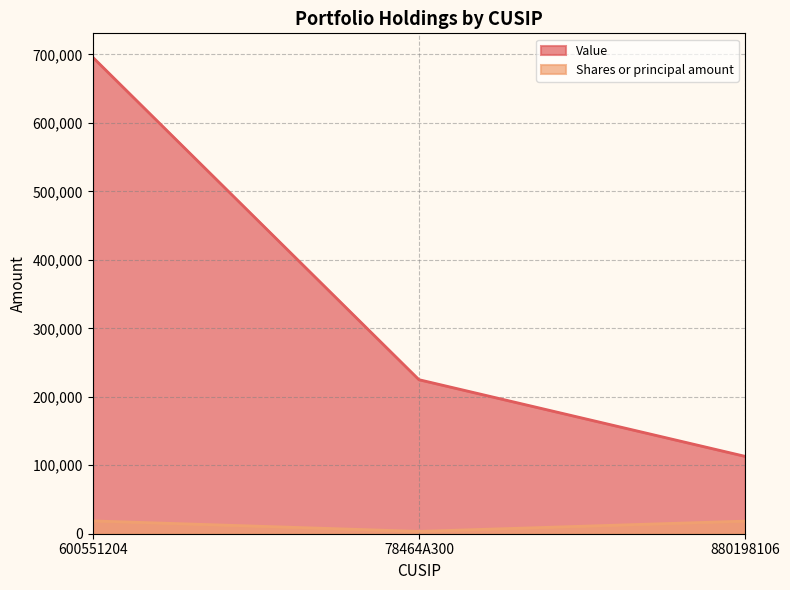

What is the sum of all Value values?

1034000